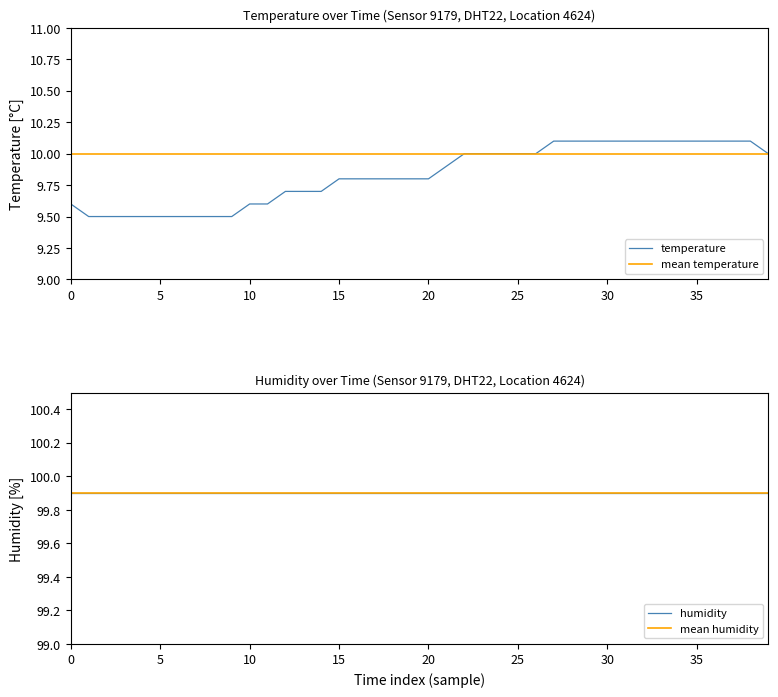

What is the lowest value of the temperature series?

9.5